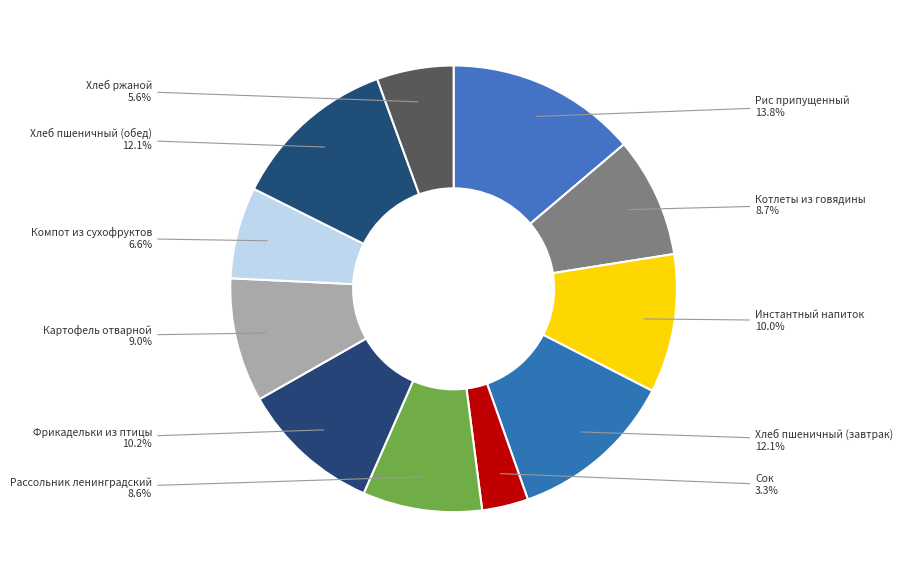

True or false: Хлеб пшеничный (обед) accounts for 12% of the total.

True